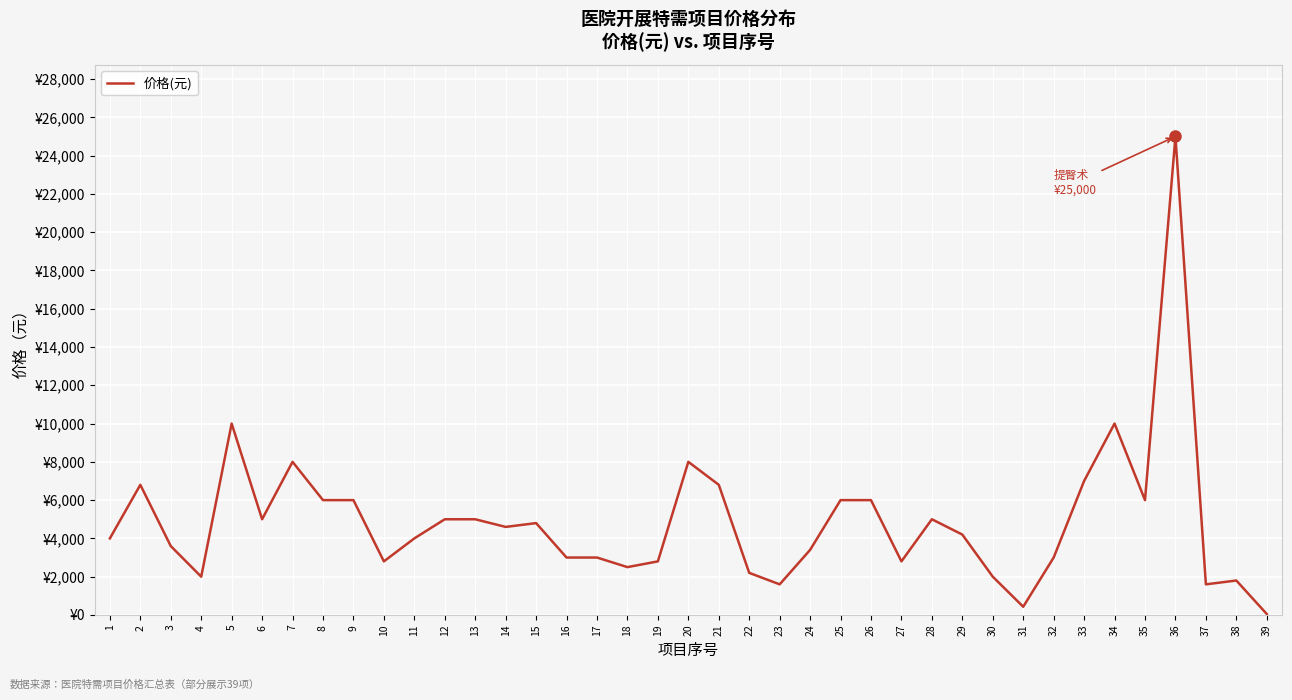

Reading left to right, extract all data points from this chart.

4000	6800	3600	2000	10000	5000	8000	6000	6000	2800	4000	5000	5000	4600	4800	3000	3000	2500	2800	8000	6800	2200	1600	3400	6000	6000	2800	5000	4200	2000	430	3000	7000	10000	6000	25000	1600	1800	50